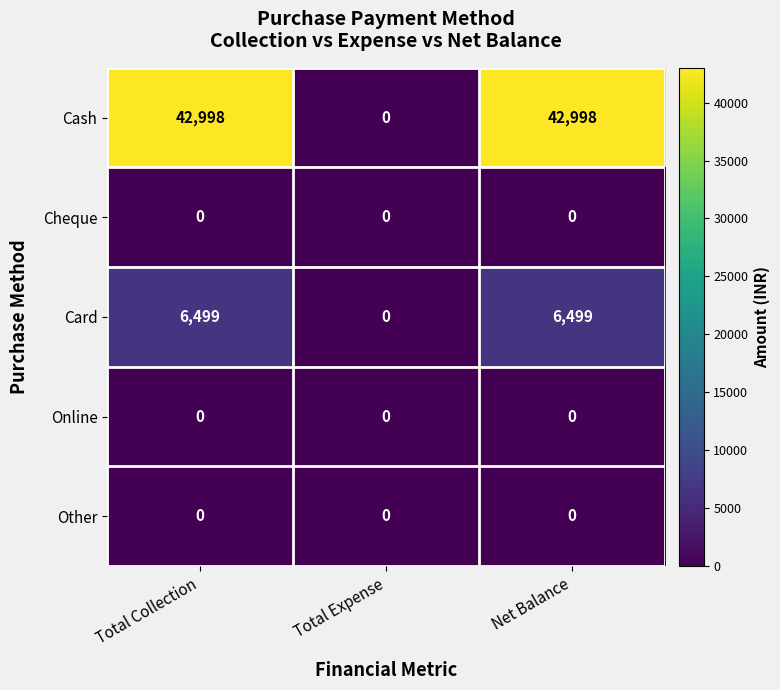

What is the highest value of the Cash series?

42998